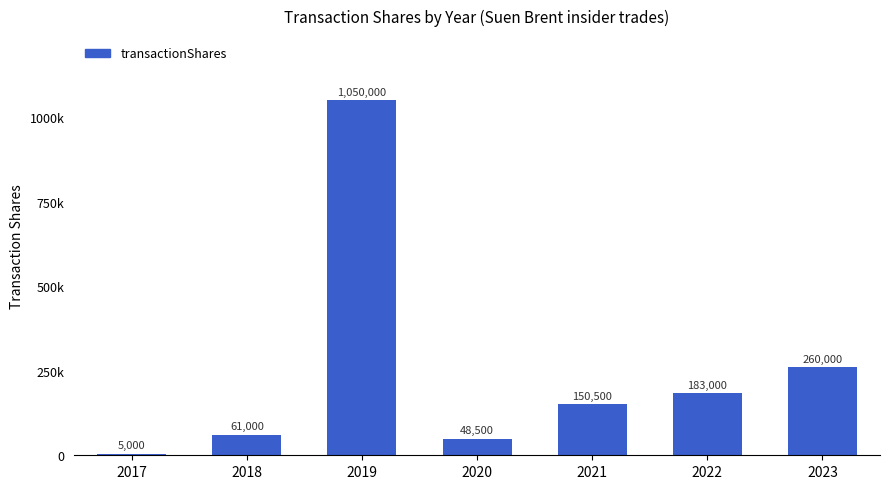

Does the chart contain any negative values?

No